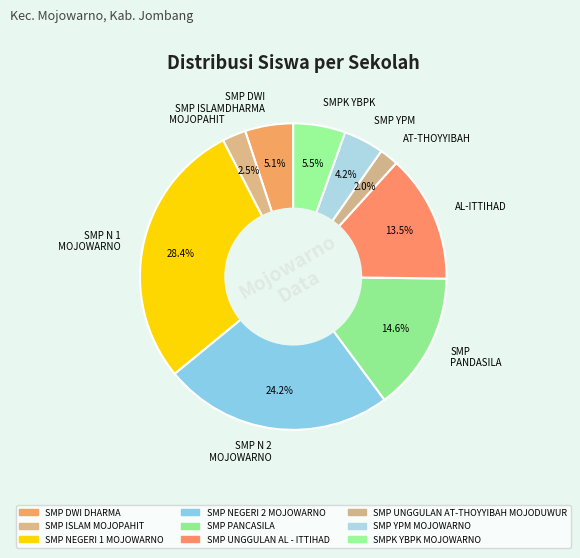

What is the largest slice in the pie chart?

SMP N 1 MOJOWARNO